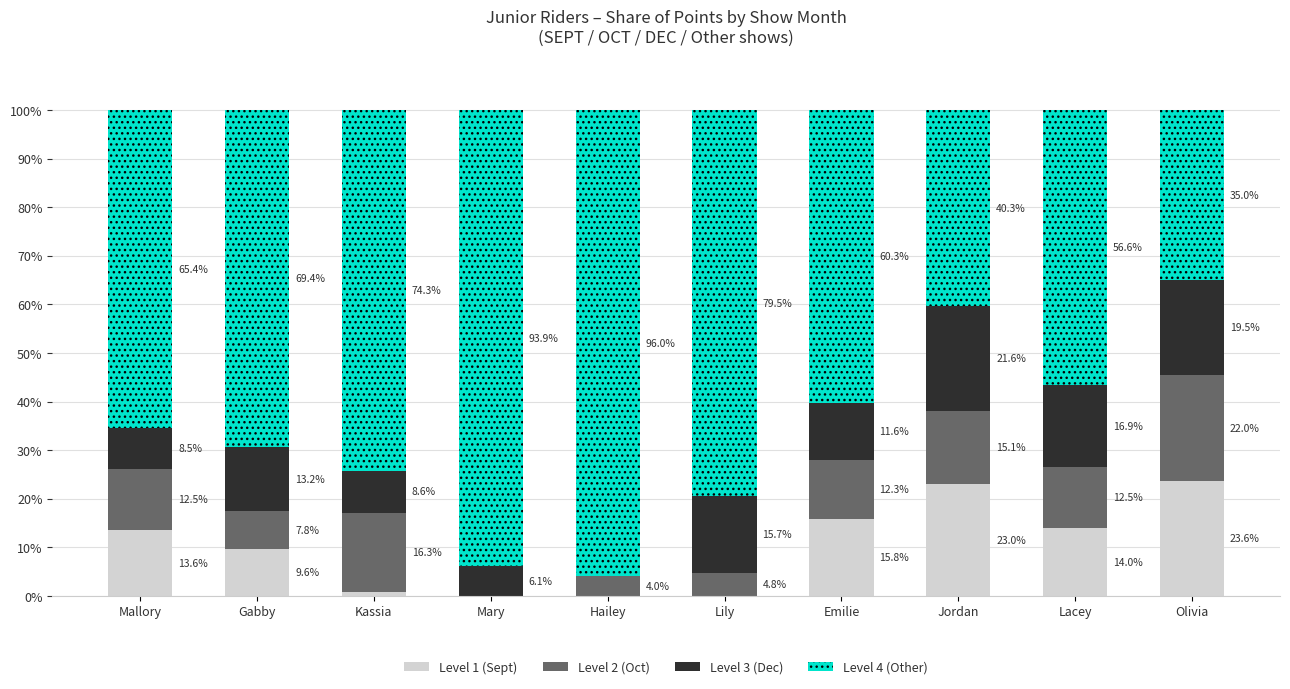

What is the total value across all series at Gabby?

100.0